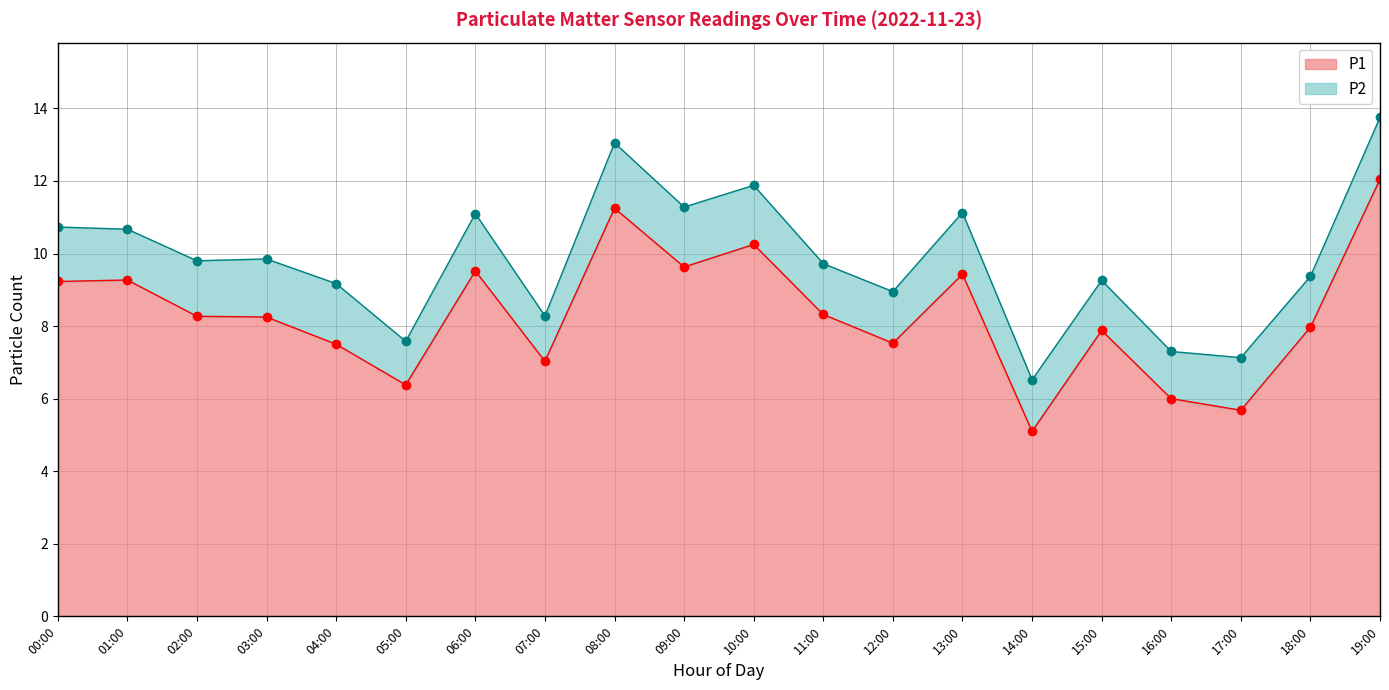

Does the chart display data point markers on the line(s)?

Yes